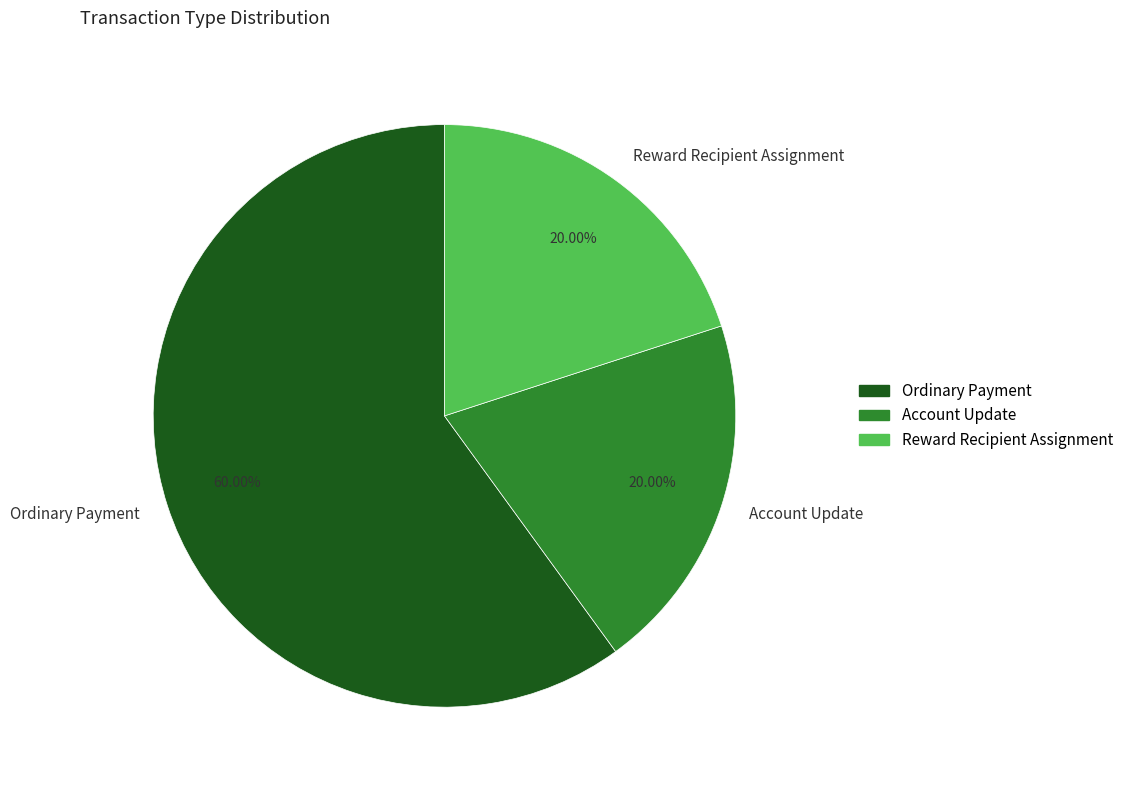

To the nearest percent, what is the difference between the largest and smallest slice percentages?

40%